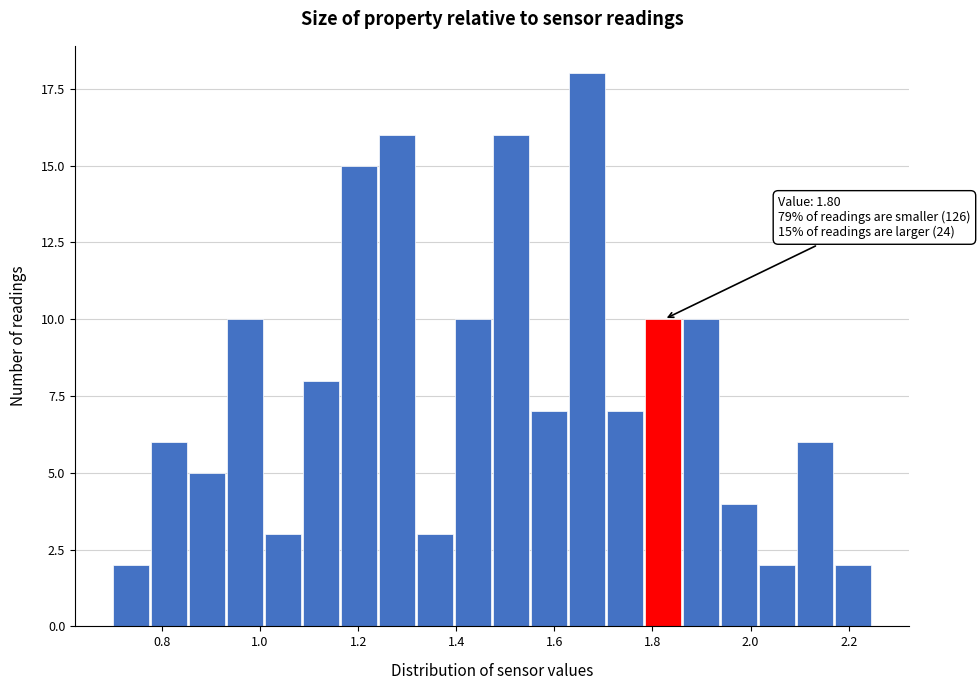

Around what value on the x-axis is the tallest bar? Give the approximate position of its centre, as read against the axis.

1.66